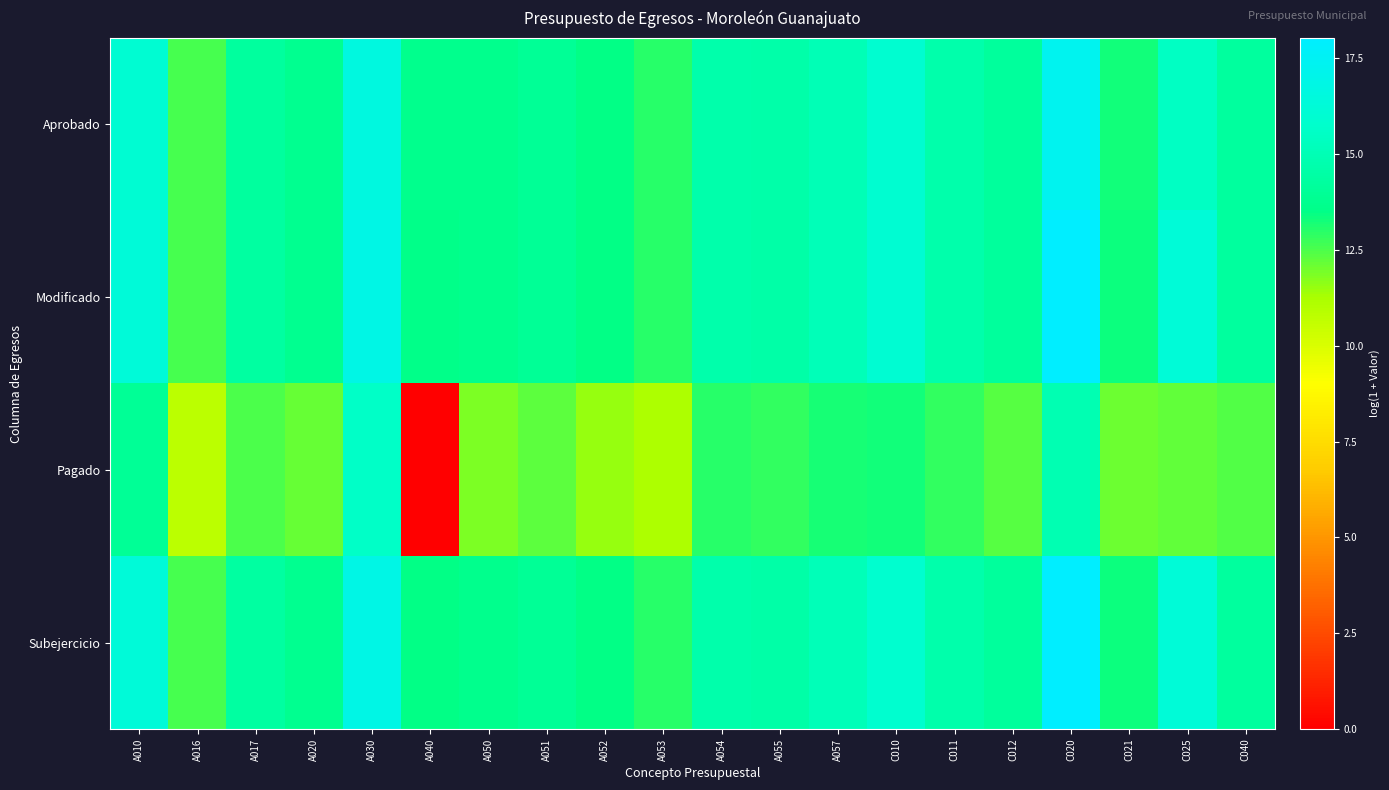

What is the spread (max minus min) of values at C021?

1.3